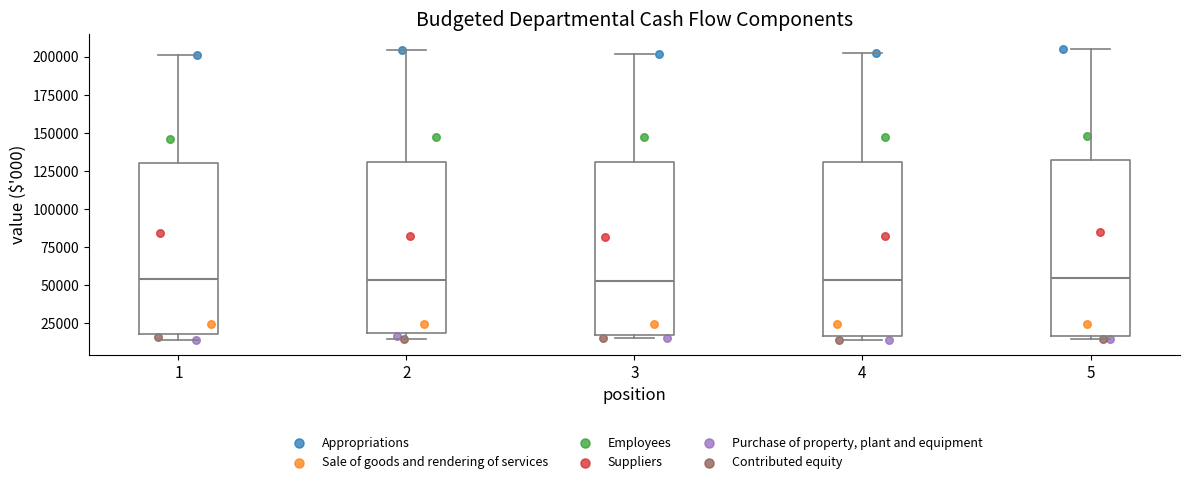

Reading left to right, read every box against the y-axis: the position of its median line, the range the box covers, and the ends of its whiskers. The values are not printed on the chart, so give them approximately, as read against the axis.

1: median 55000, box 20000 to 130000, whiskers 15000 to 200000
2: median 55000, box 20000 to 130000, whiskers 15000 to 205000
3: median 55000, box 20000 to 130000, whiskers 15000 to 200000
4: median 55000, box 15000 to 130000, whiskers 15000 (just below the box's lower edge) to 205000
5: median 55000, box 15000 to 130000, whiskers 15000 (just below the box's lower edge) to 205000